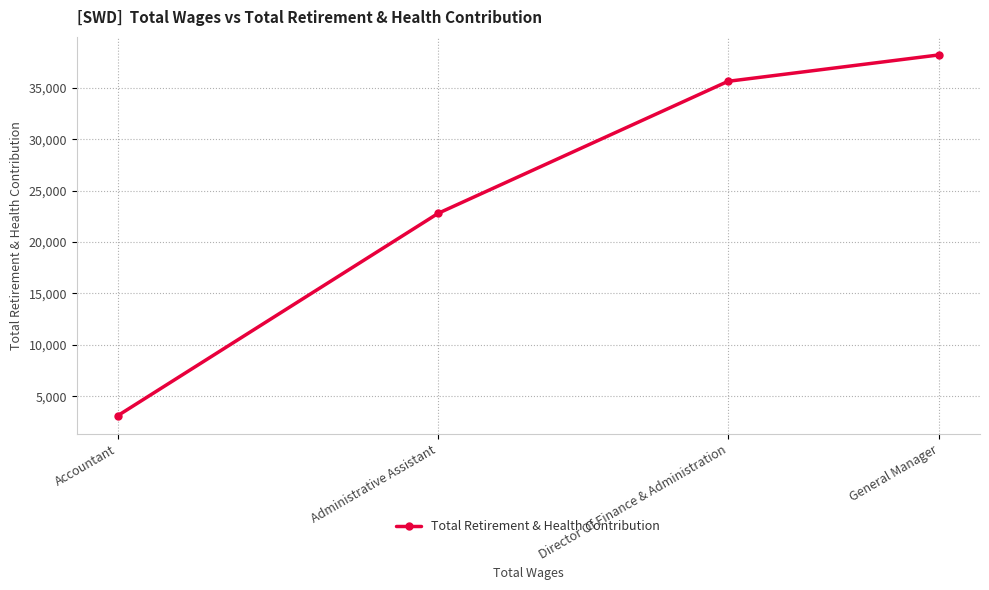

What is the approximate value at Director Of Finance & Administration, to the nearest 100?

35600